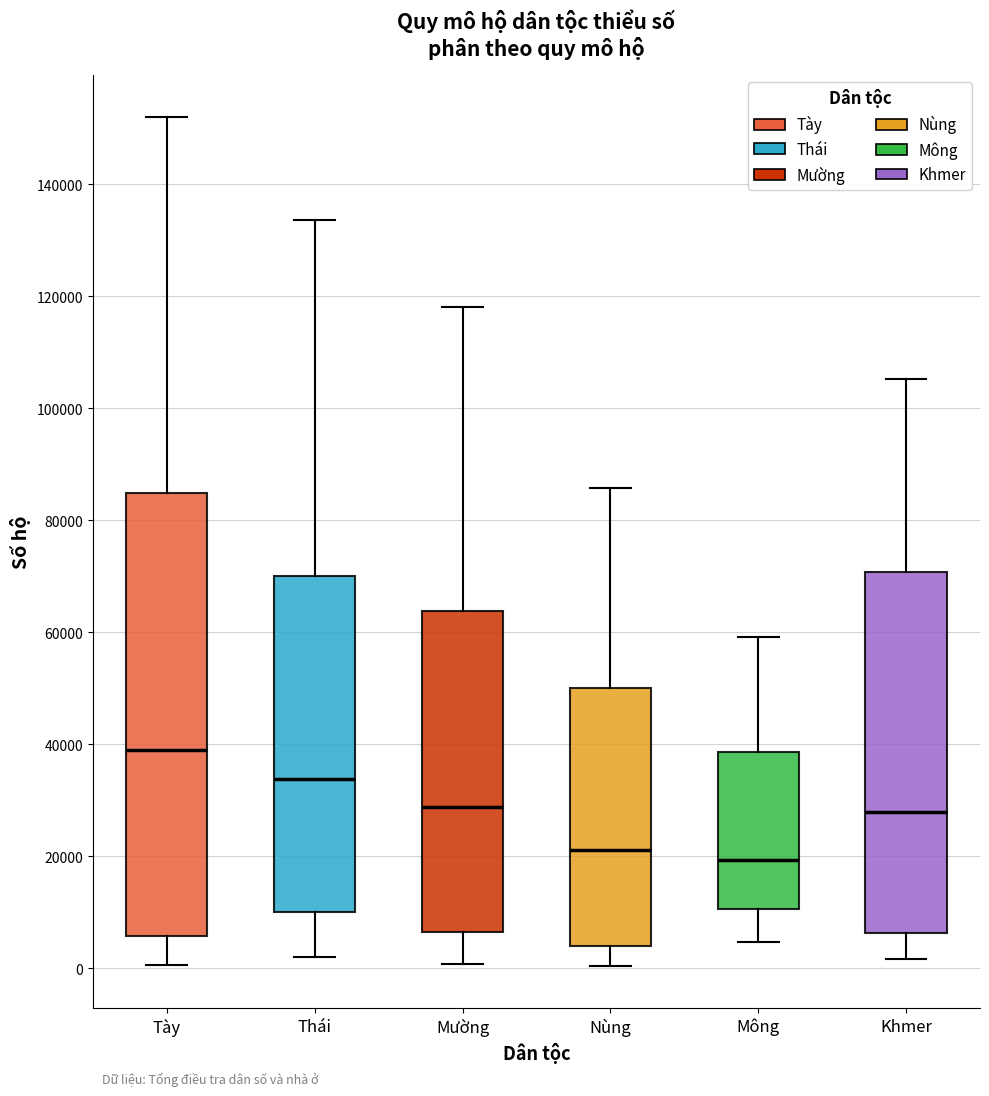

Where is the upper edge of the box for Tày on the y-axis? The values are not printed on the chart, so give them approximately, as read against the axis.

84000